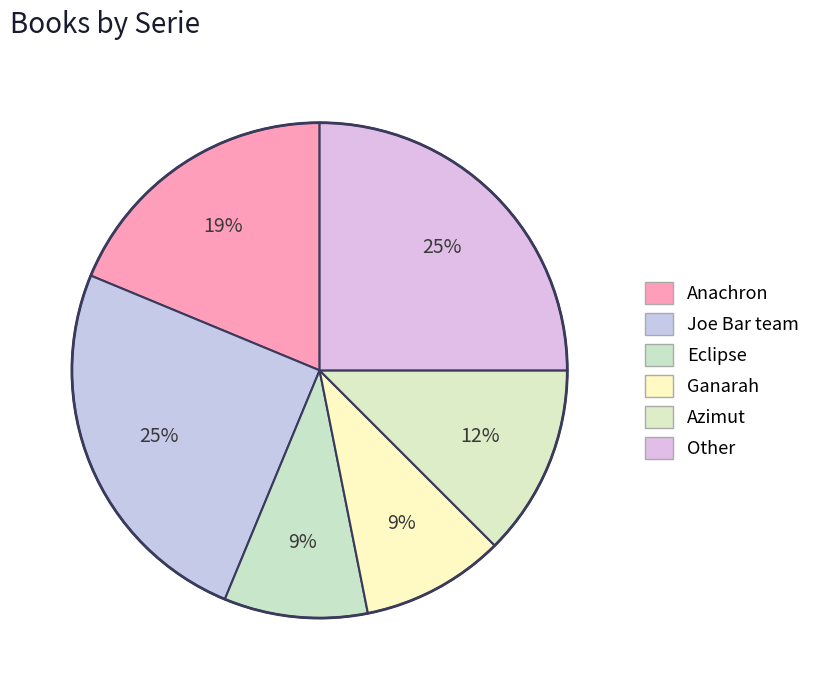

Does any single category account for the majority?

No